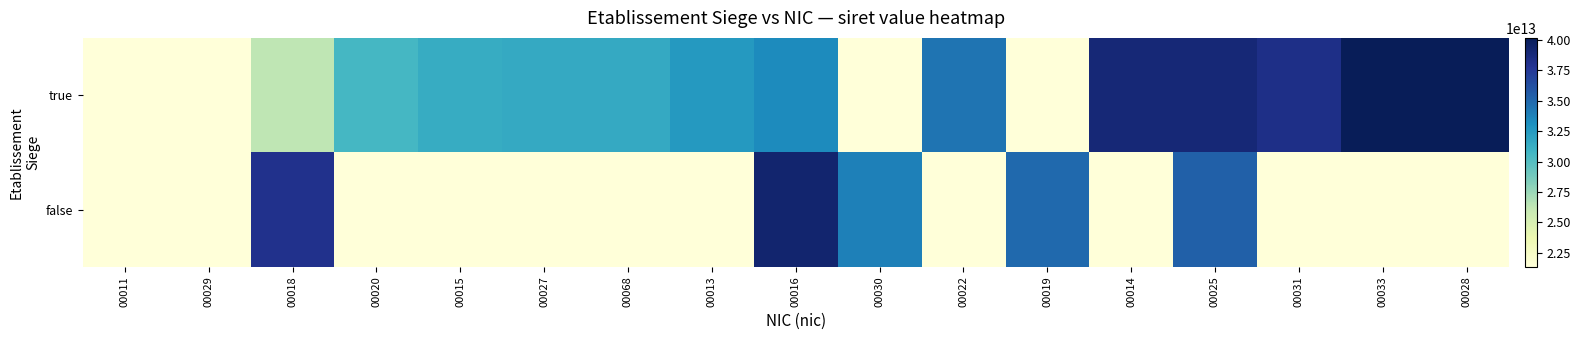

At which category is the sum across all series the highest?

00025